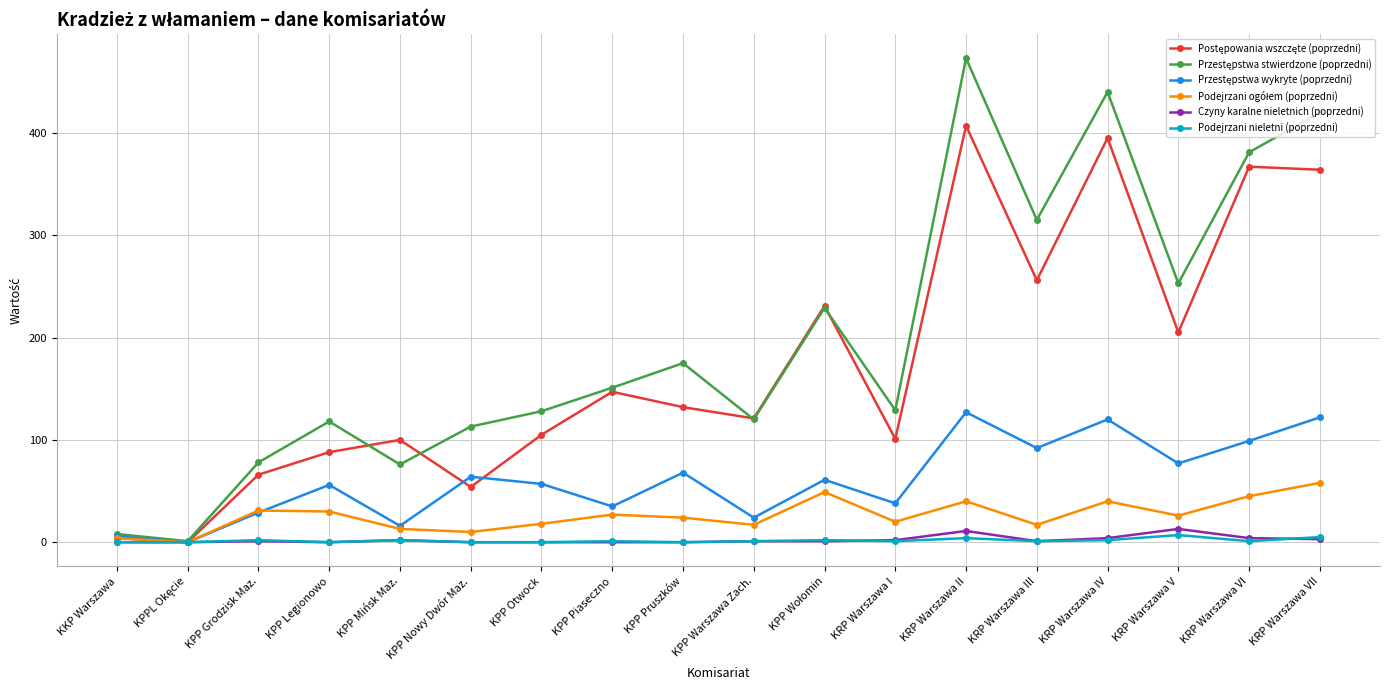

Which label corresponds to the largest value in the chart?

KRP Warszawa II